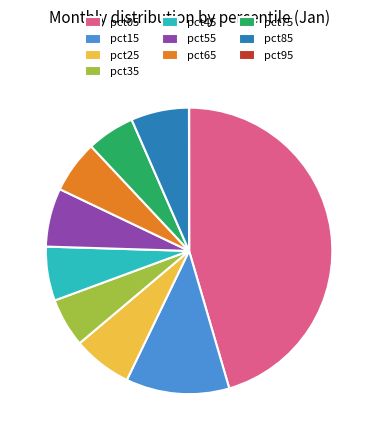

True or false: pct15 accounts for 4% of the total.

False